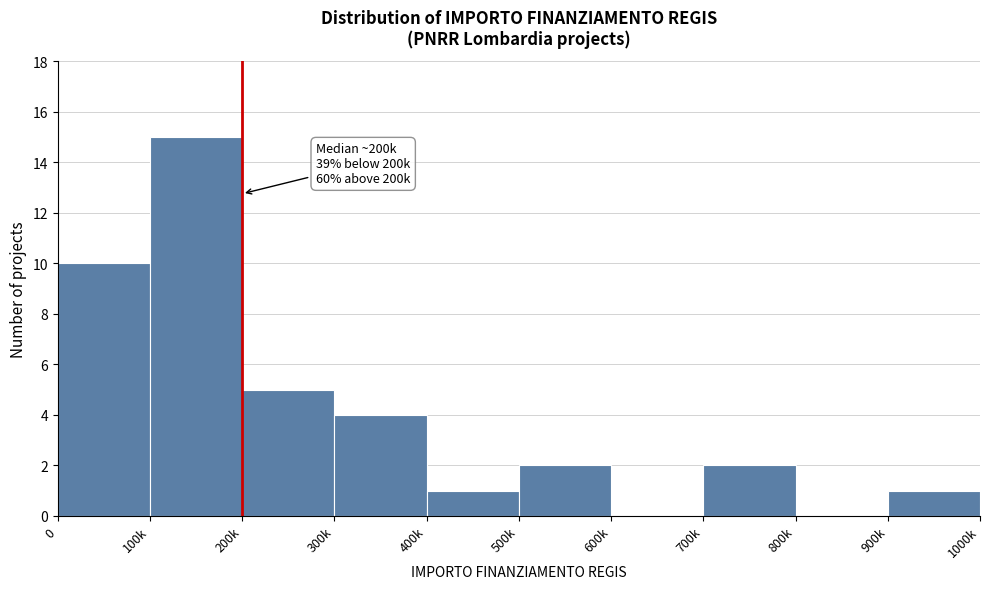

Reading left to right, transcribe all the data shown in this chart.

0=10	100k=15	200k=5	300k=4	400k=1	500k=2	600k=0	700k=2	800k=0	900k=1